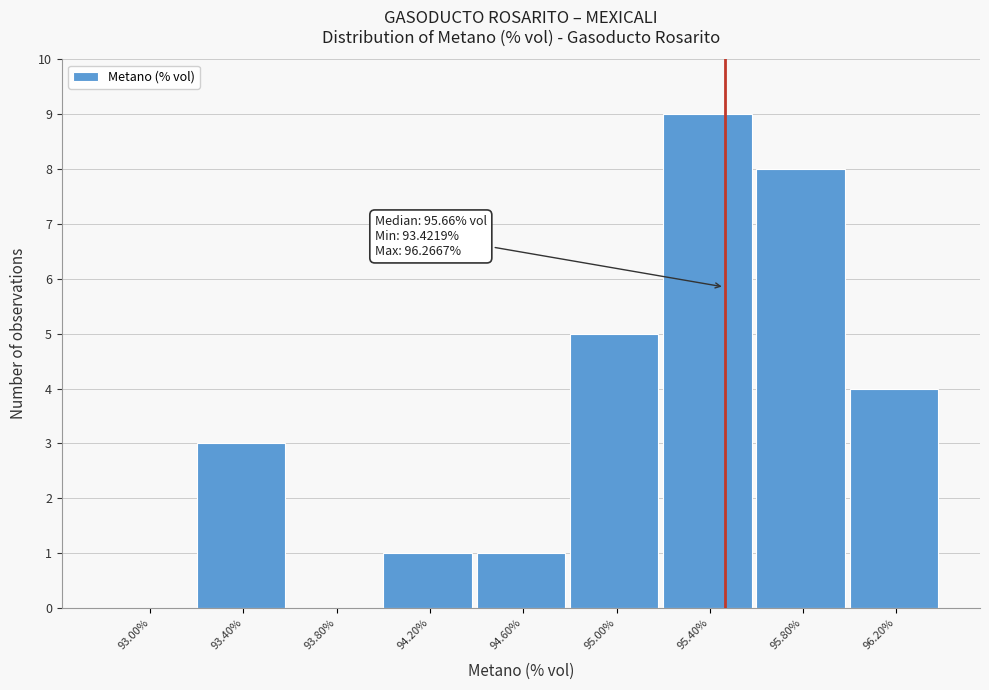

Reading left to right, transcribe all the data shown in this chart.

93.00%=0	93.40%=3	93.80%=0	94.20%=1	94.60%=1	95.00%=5	95.40%=9	95.80%=8	96.20%=4